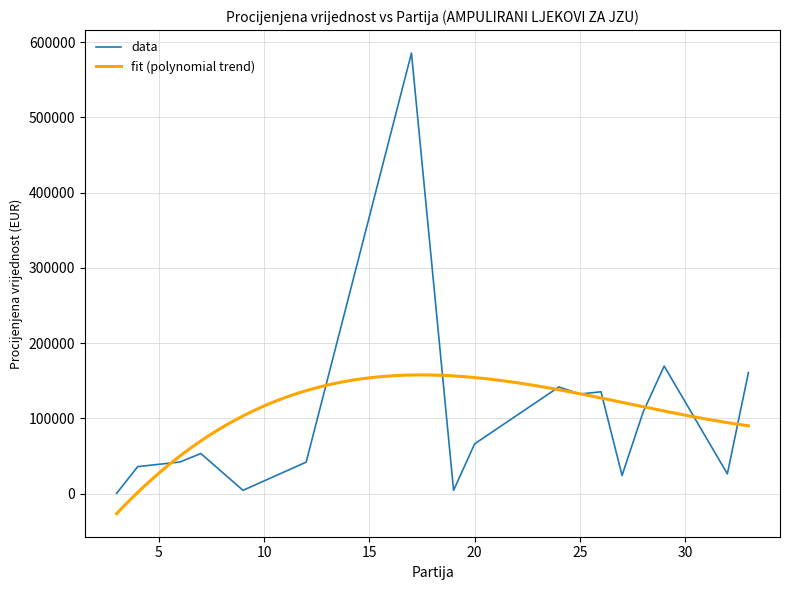

Does the chart display data point markers on the line(s)?

No